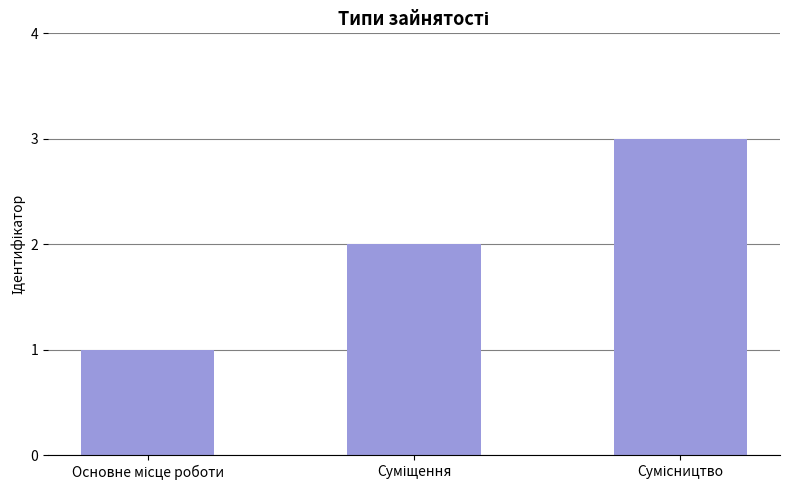

What is the sum of all values?

6